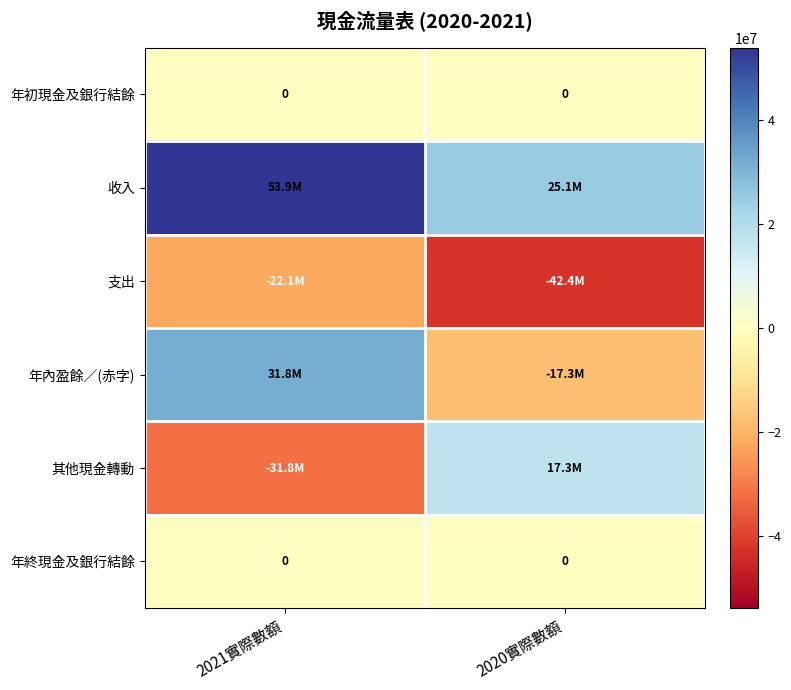

What is the total value across all series at 2020實際數額?

-17345420